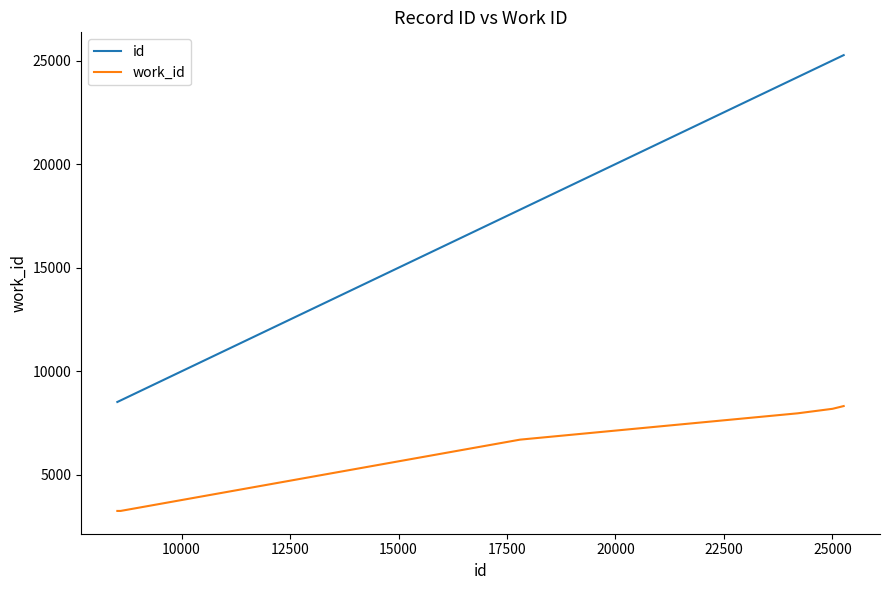

Which series has the widest spread of values?

id